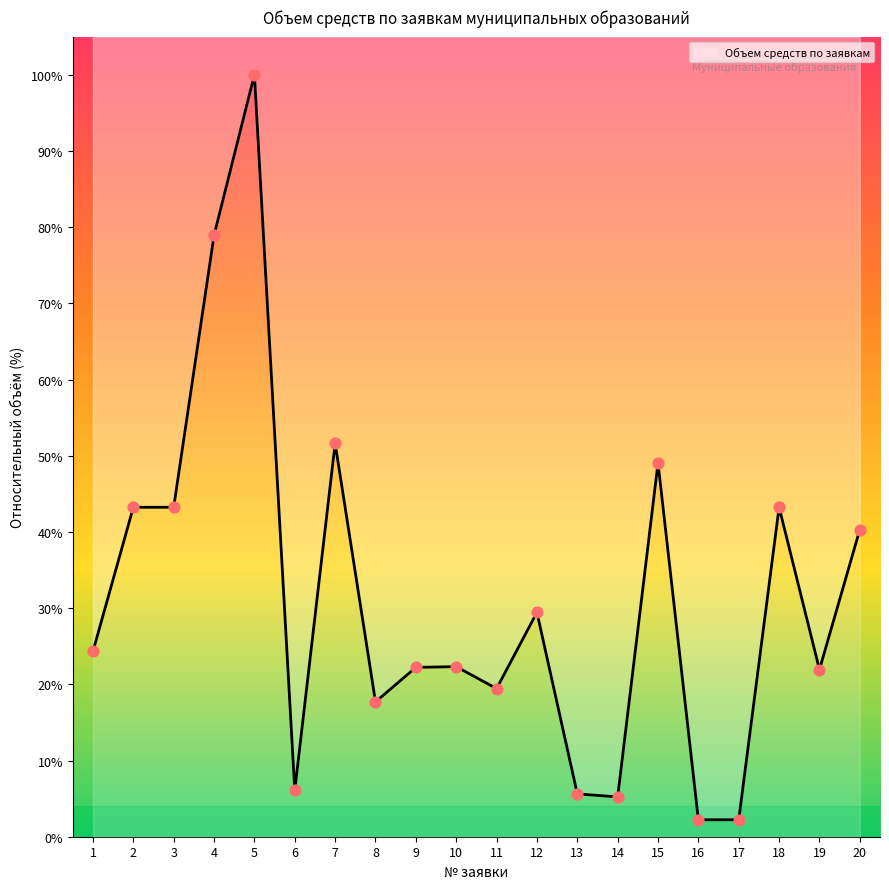

Approximately how many times larger is the value at 3 compared to 1?

1.8